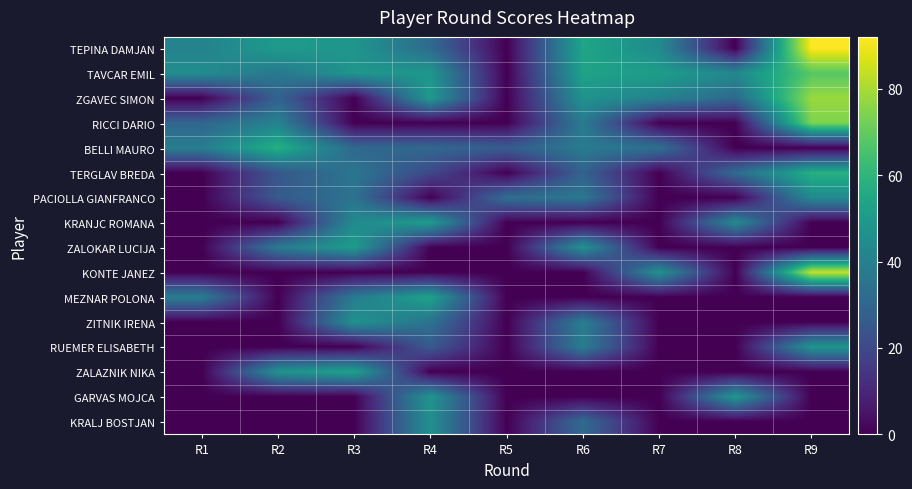

How many data points does each series have?

9